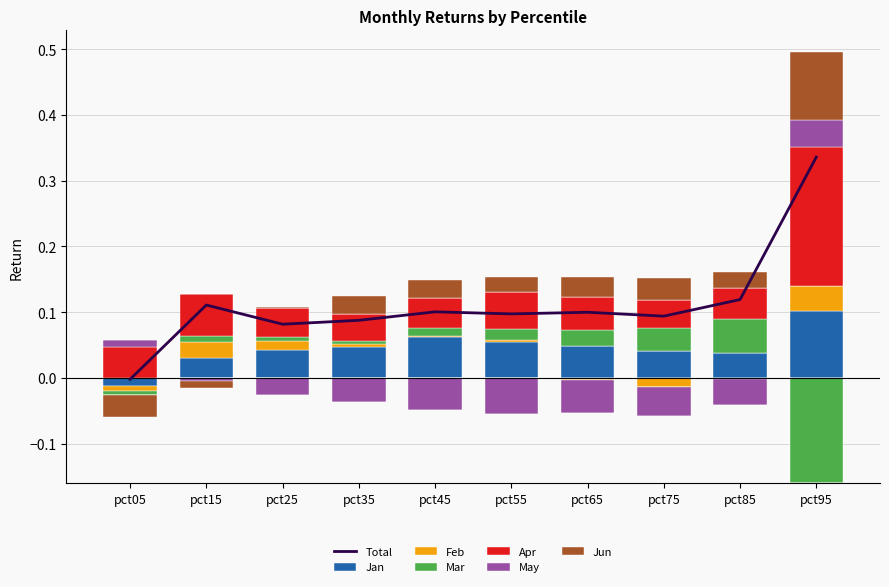

At which category is the sum across all series the highest?

pct95